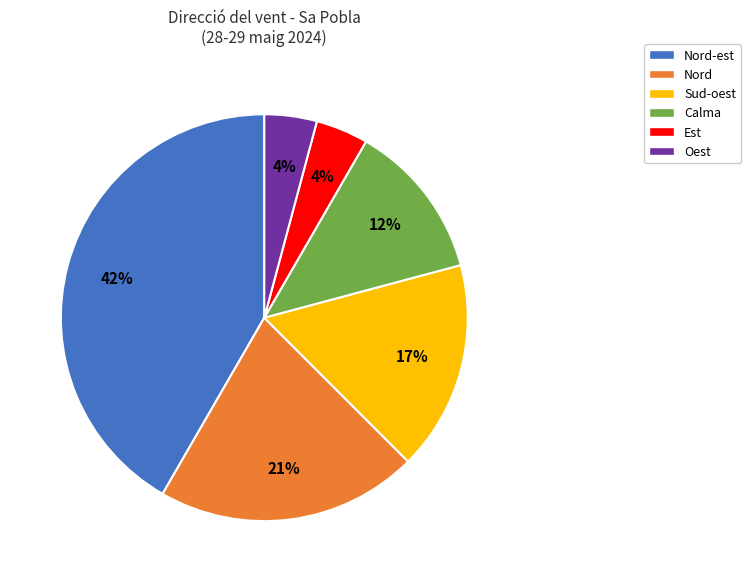

How many segments does this pie chart have?

6